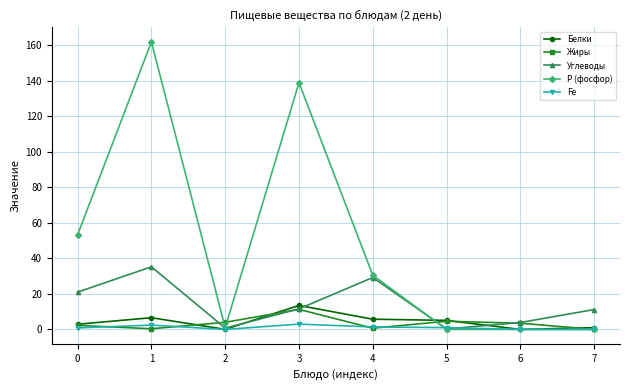

What is the highest value of the Р (фосфор) series?

162.0